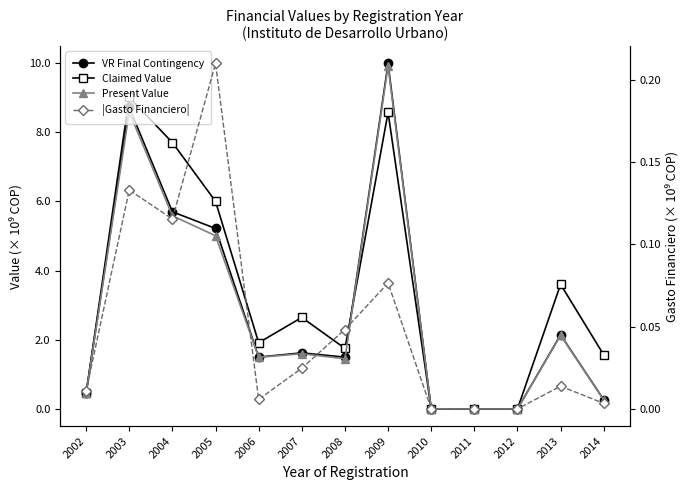

What is the value of the VALOR PRESENTE ENTIDAD point at the 1st from the left?

0.4